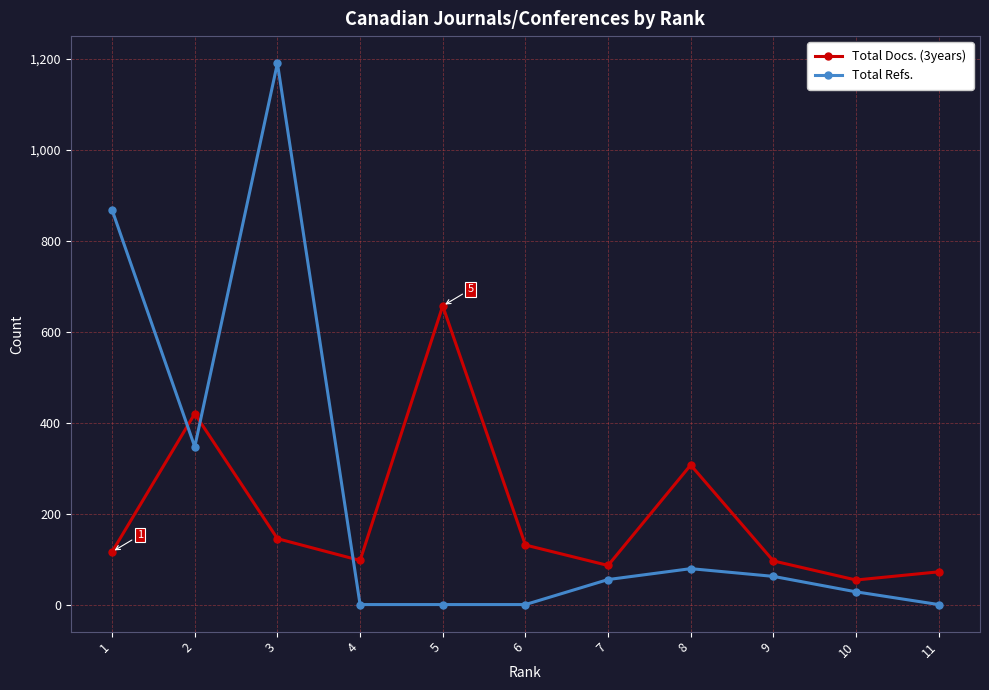

What is the difference between the maximum and second lowest values in the Total Docs. (3years) series?

585